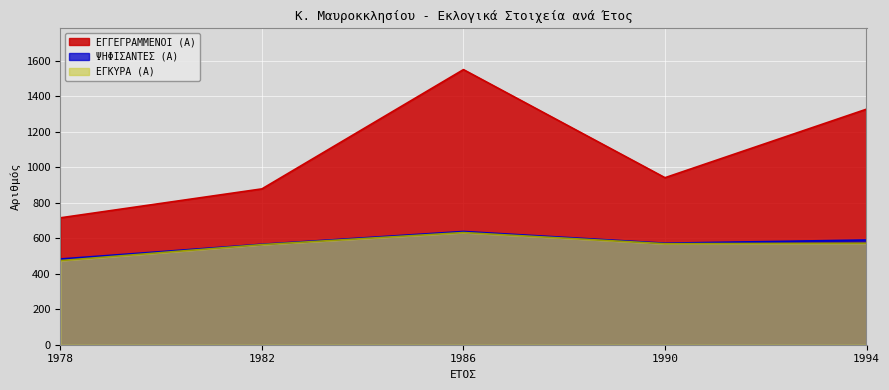

What is the greatest value displayed?

1550